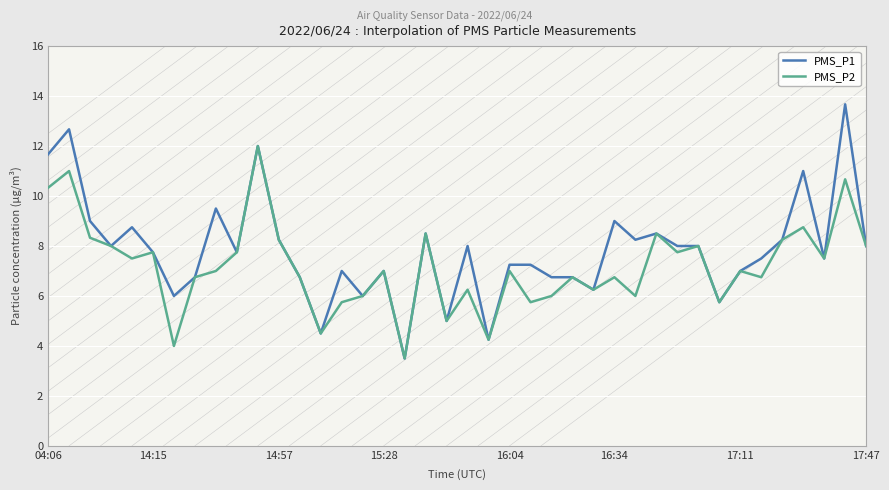

What is the minimum value for PMS_P1?

3.5